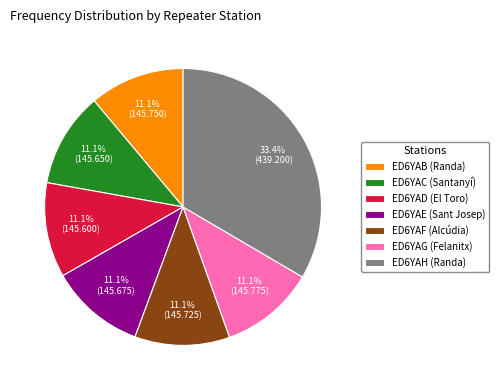

To the nearest percent, what is the average slice percentage?

14%